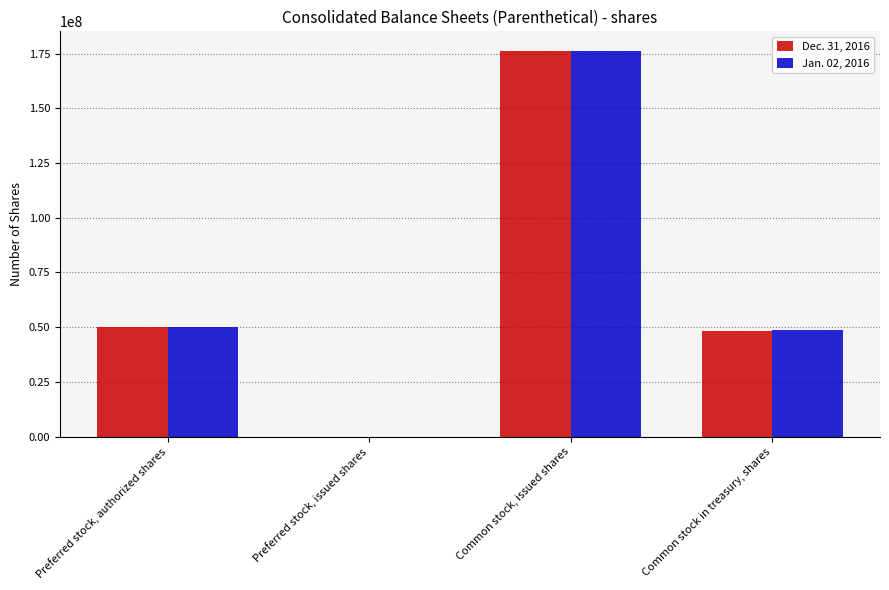

At which category is the sum across all series the highest?

Common stock, issued shares